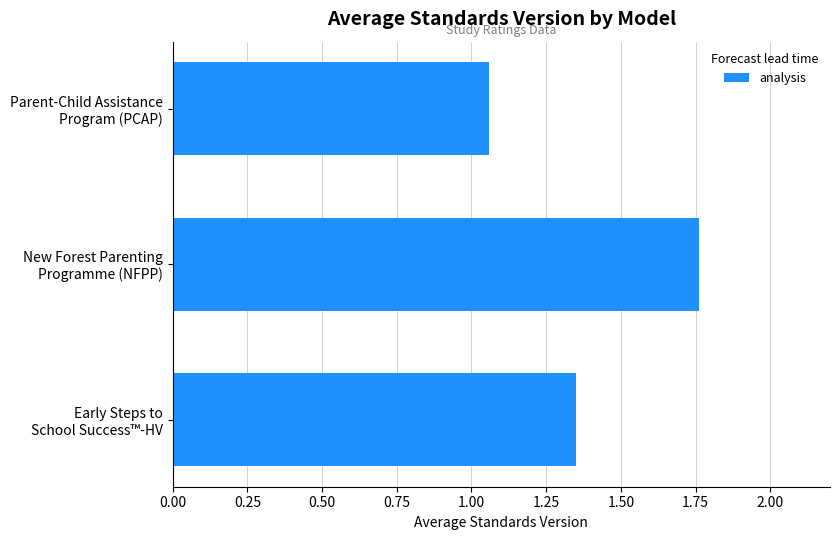

What is the difference between the maximum and minimum values?

0.7